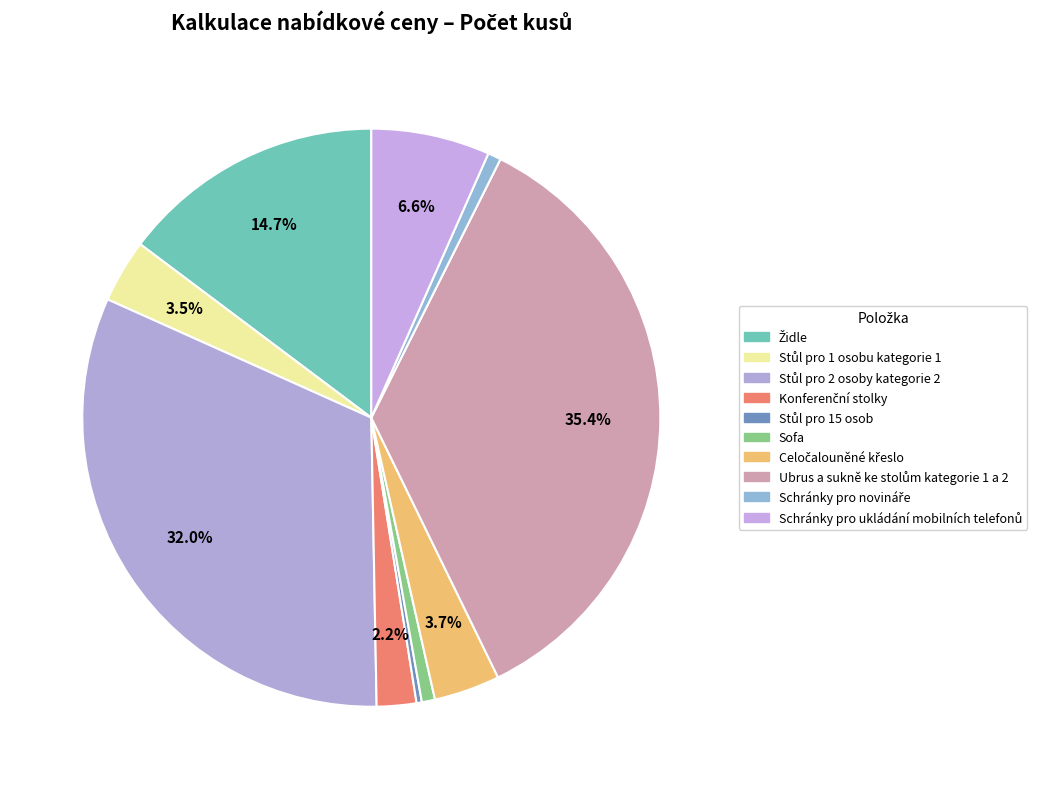

How many segments does this pie chart have?

10